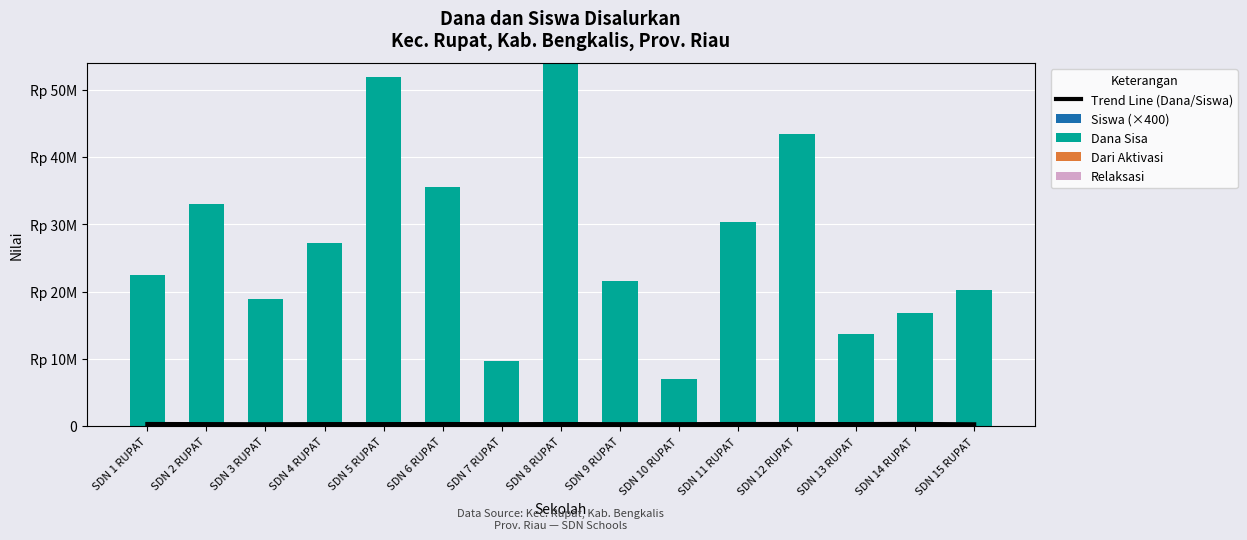

What position from the right is SDN 10 RUPAT?

6